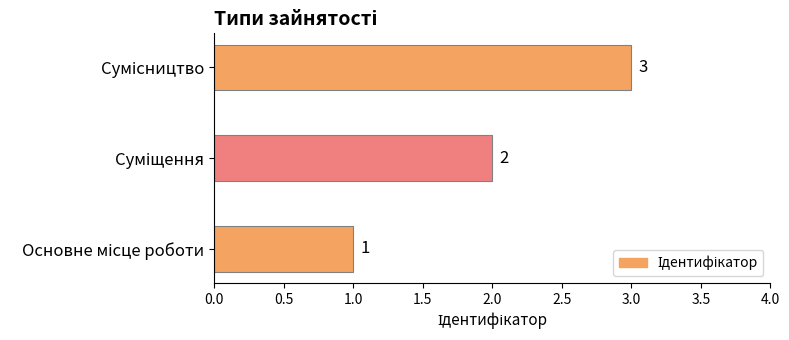

What is the average value?

2